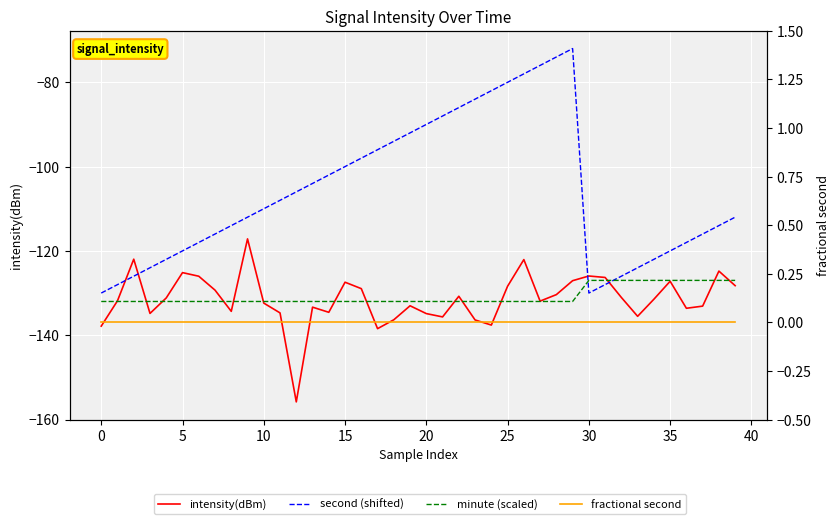

What is the total value across all series at 35?

-380.3